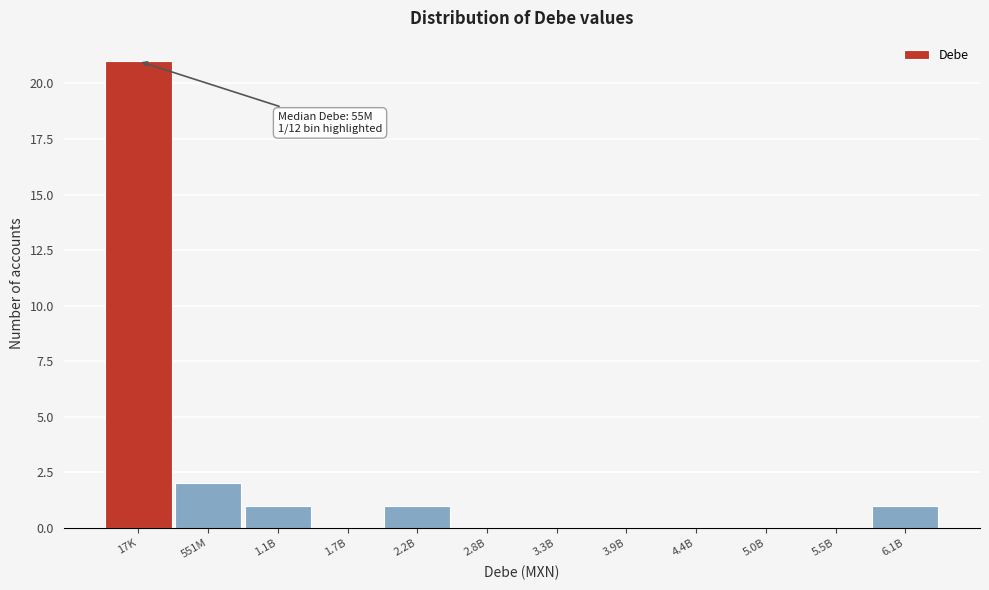

What is the change in value from 17K to 3.3B?

-21